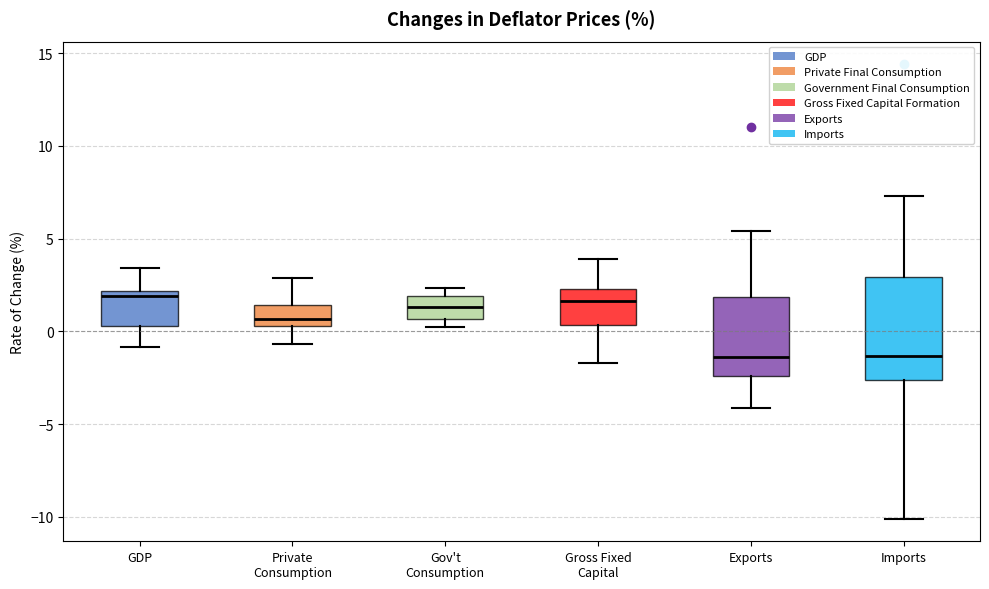

Comparing the boxes themselves (not the whiskers), which one is the tallest?

Imports